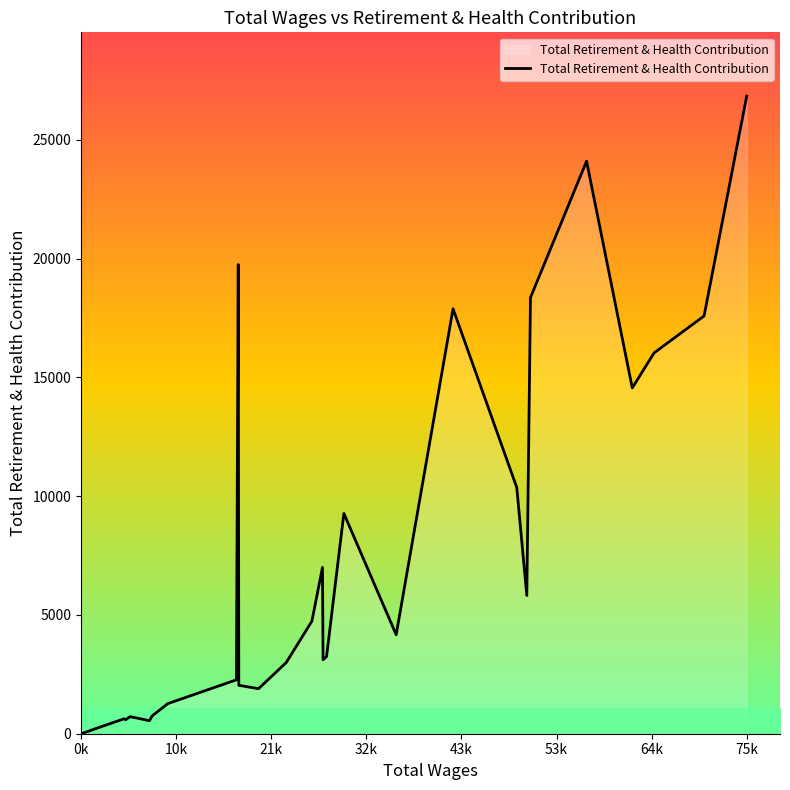

What is the maximum value shown in the chart?

26835